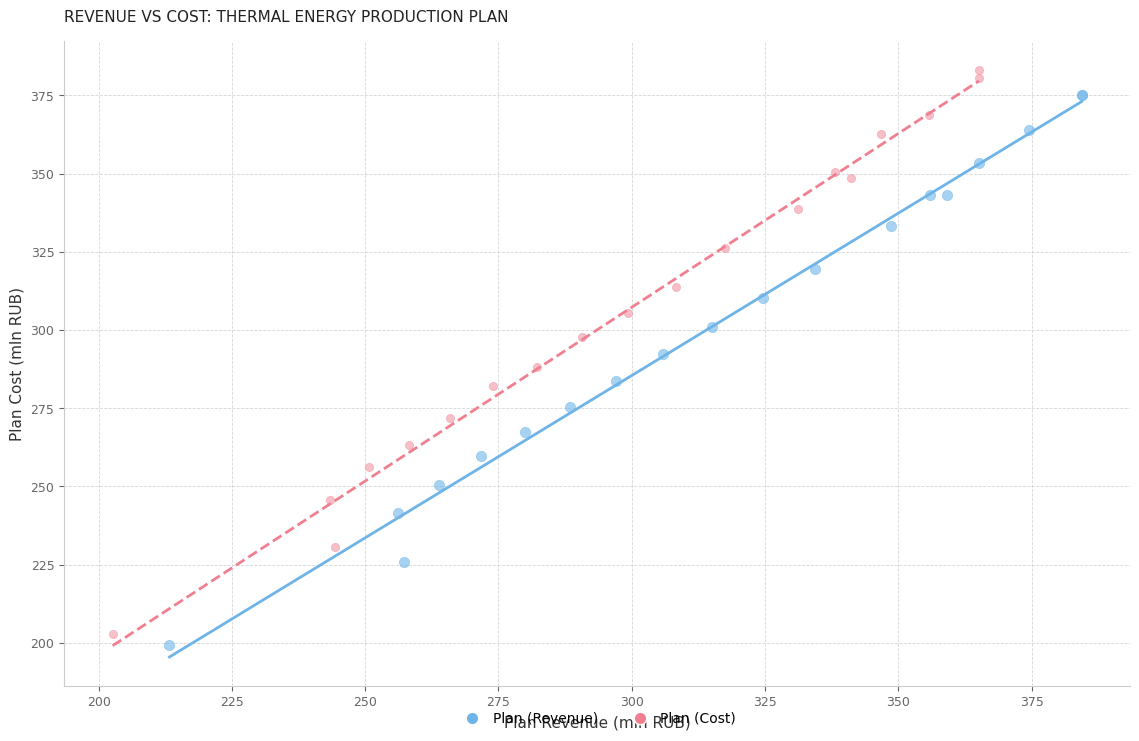

What are all the series names shown in the legend?

Plan (Revenue), Plan (Cost)